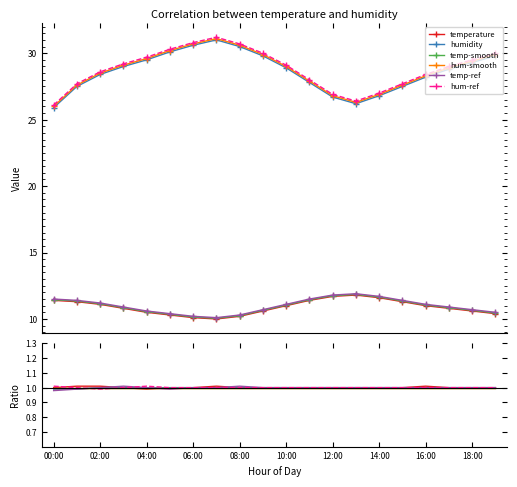

Between 10:00 and 12:00, which series saw the biggest shift?

temperature